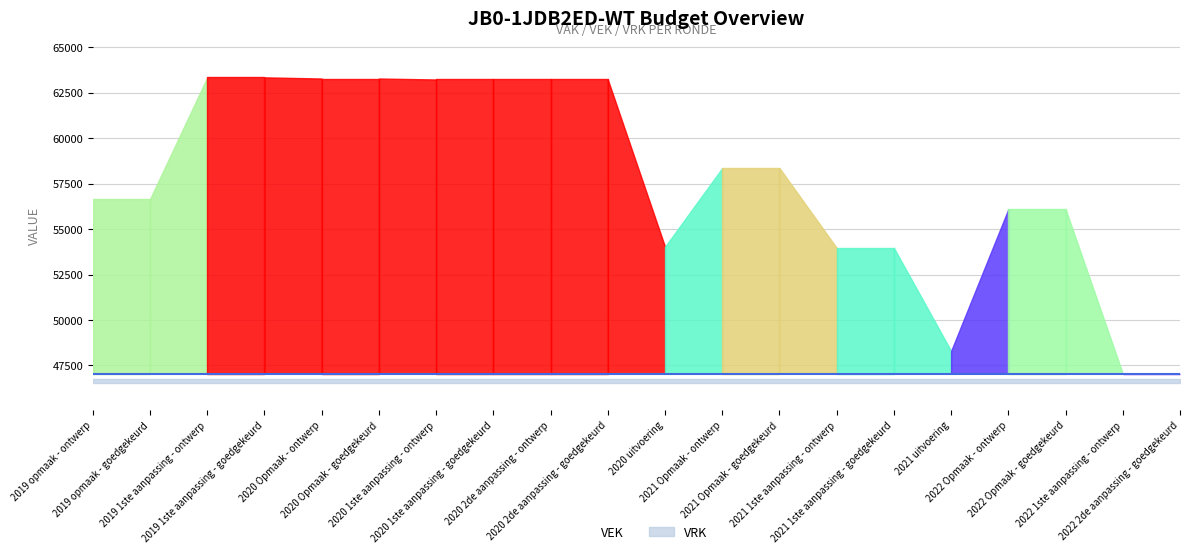

Between 2021 Opmaak - ontwerp and 2020 1ste aanpassing - goedgekeurd, which is larger?

2020 1ste aanpassing - goedgekeurd